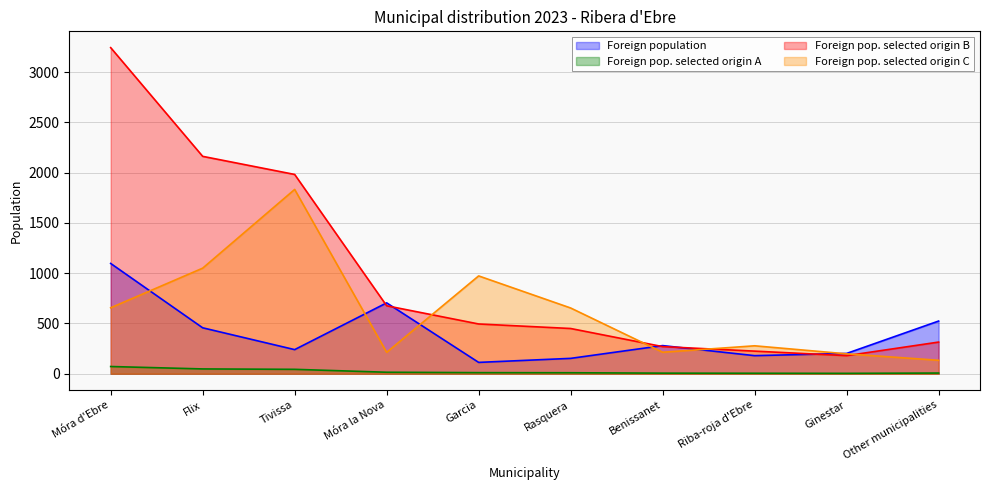

Which label corresponds to the smallest value in the chart?

Ginestar